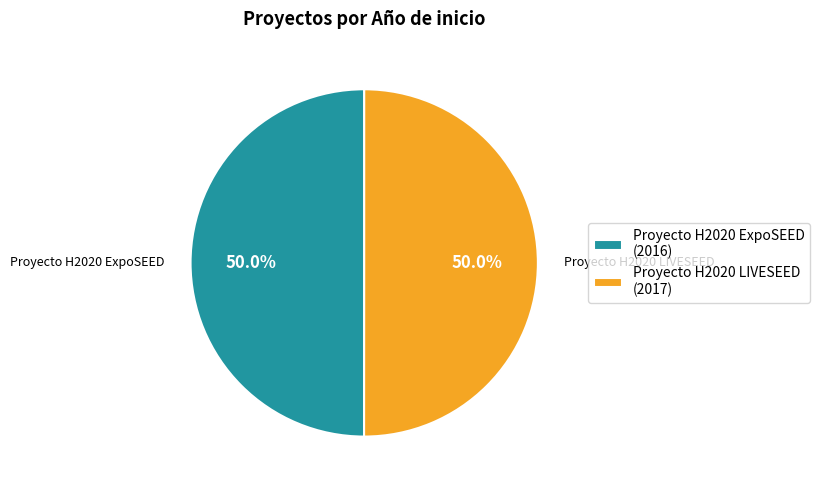

To the nearest percent, what portion does Proyecto H2020 LIVESEED represent?

50%